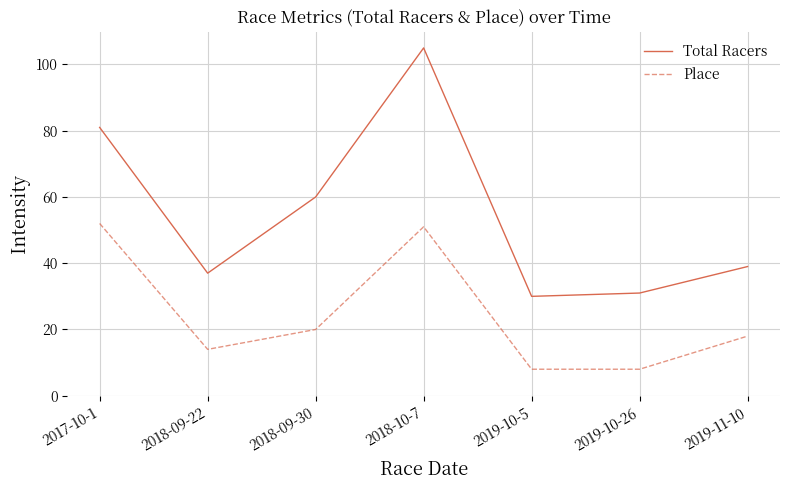

List the series in order of their peak value, highest first.

Total Racers, Place